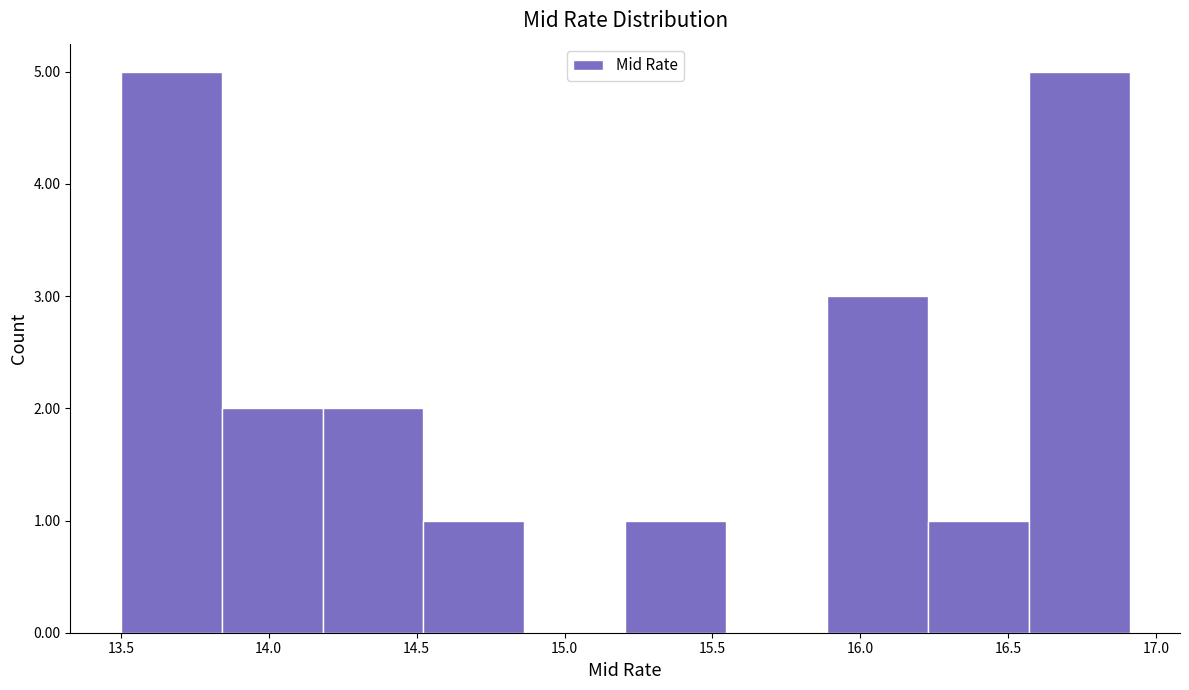

What is the height of the bar covering 15.90 to 16.25 on the x-axis? Neither the bar edges nor the heights are printed on the chart, so give them approximately, as read against the axes.

3